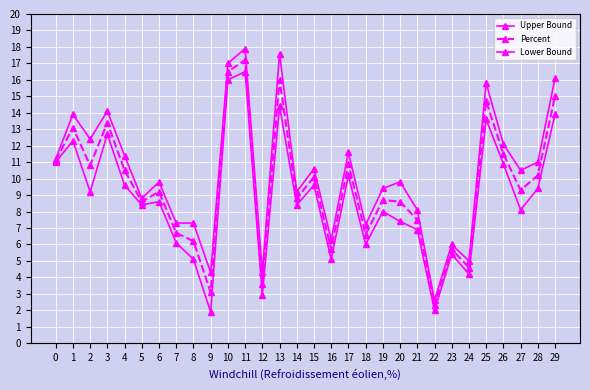

True or false: Percent has more than 1 interior local peaks.

True